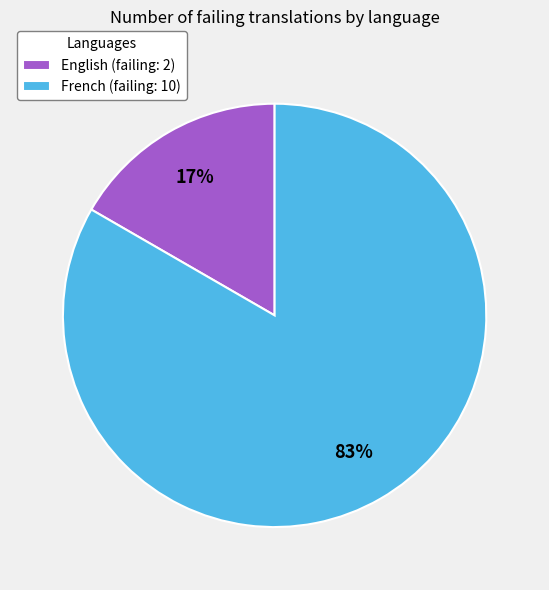

Which category has the biggest portion of the pie?

French